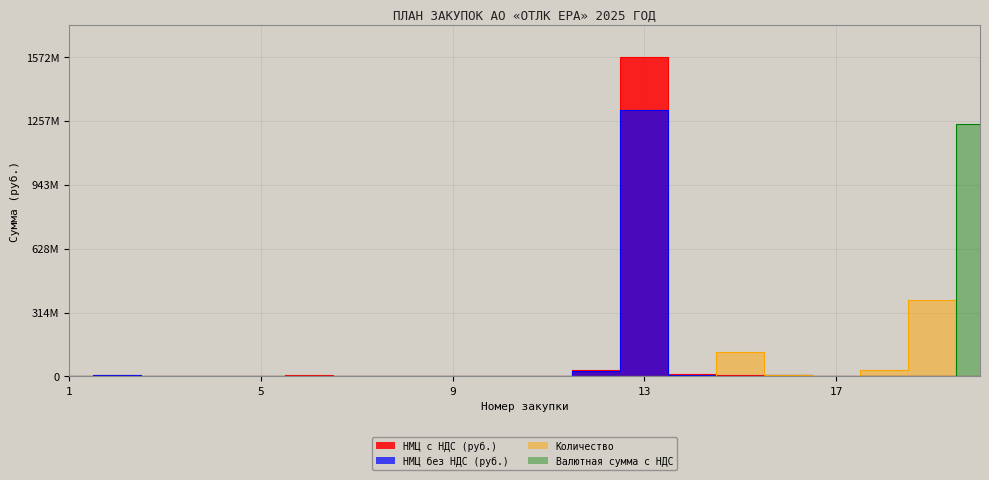

At which label is НМЦ с НДС (руб.) closest to 786207250?

12